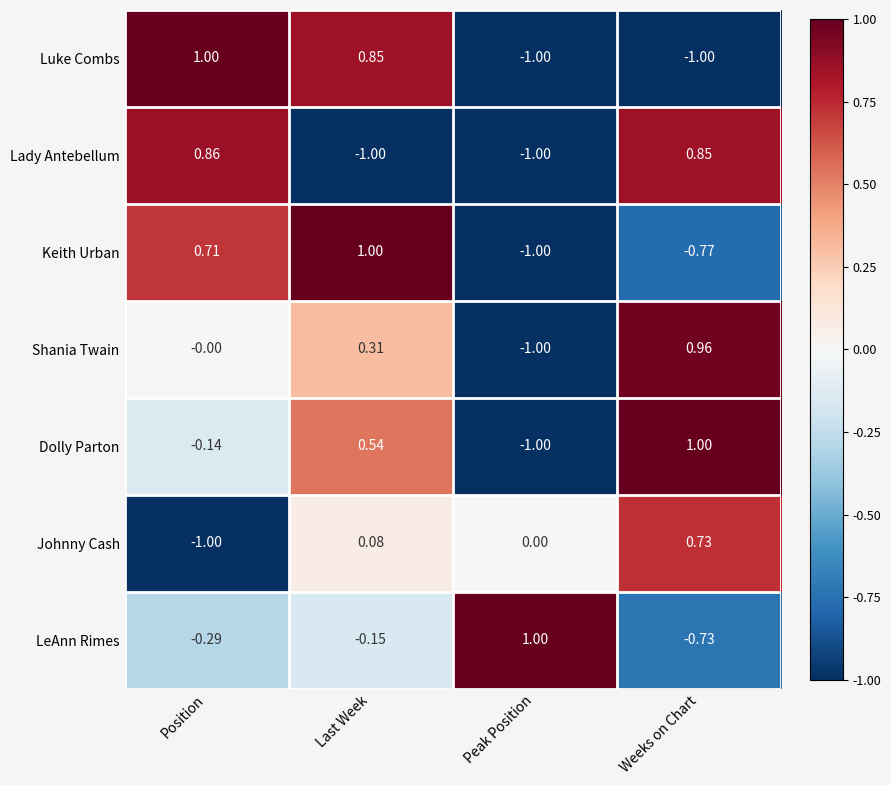

At which category is the sum across all series the highest?

Last Week